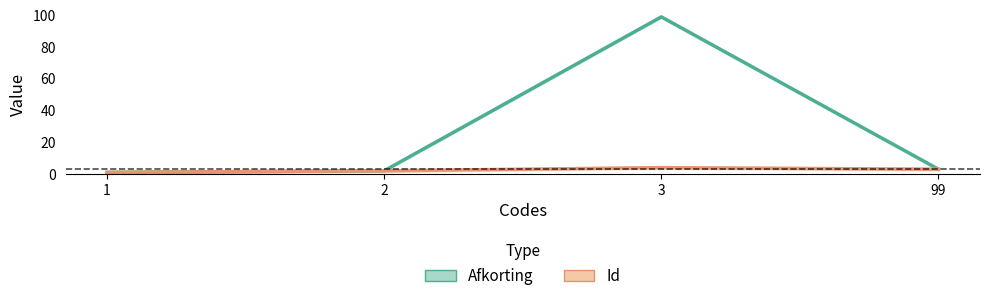

Which series has the widest spread of values?

Afkorting